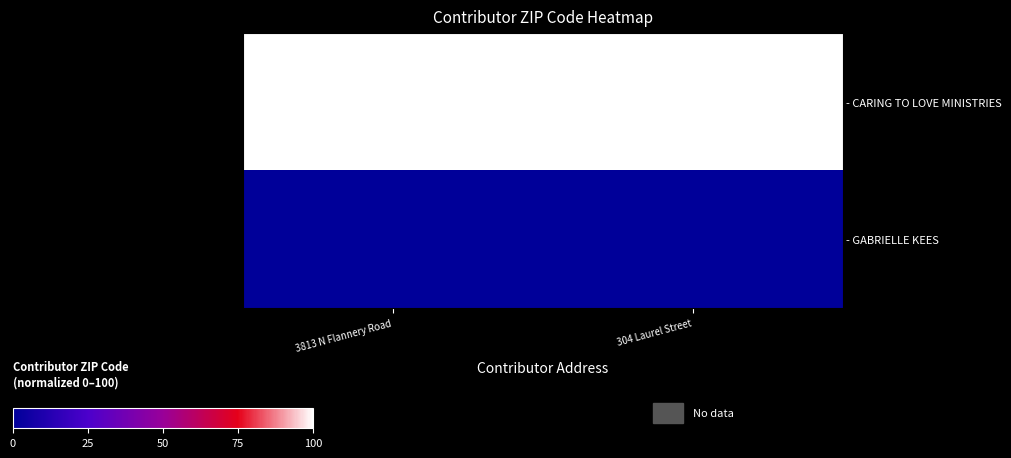

Which series has the largest total across all categories?

- CARING TO LOVE MINISTRIES